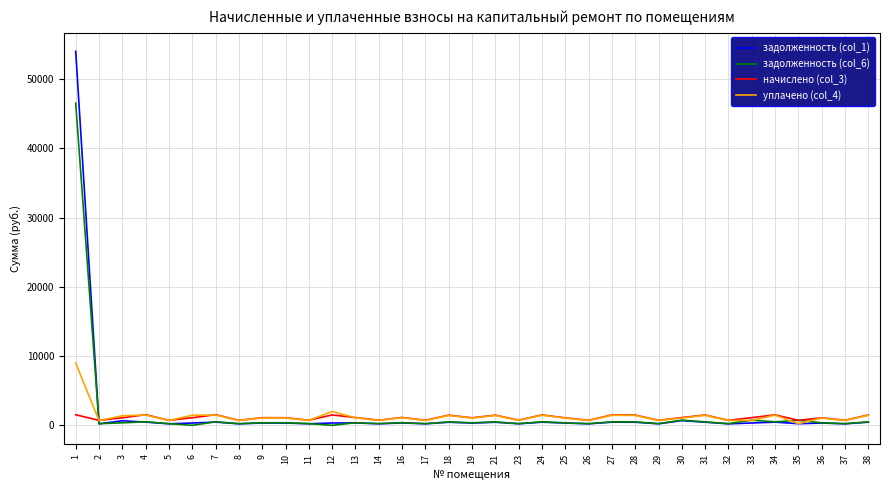

Which series has the largest range (max minus min)?

задолженность (col_1)